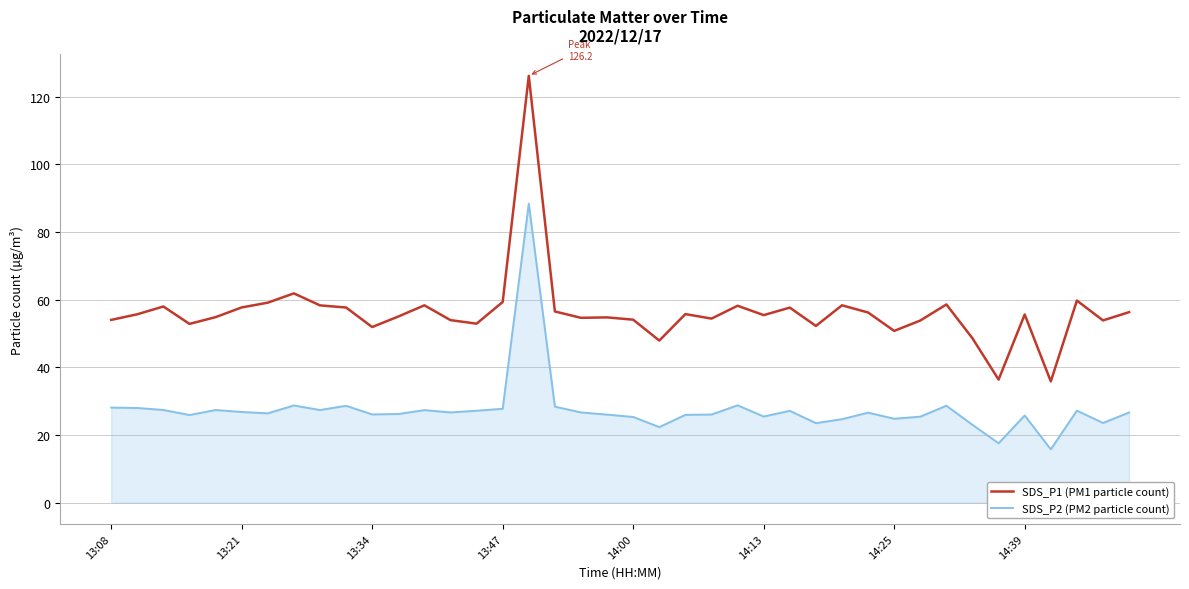

List the series in order of their overall mean, highest first.

SDS_P1 (PM1 particle count), SDS_P2 (PM2 particle count)